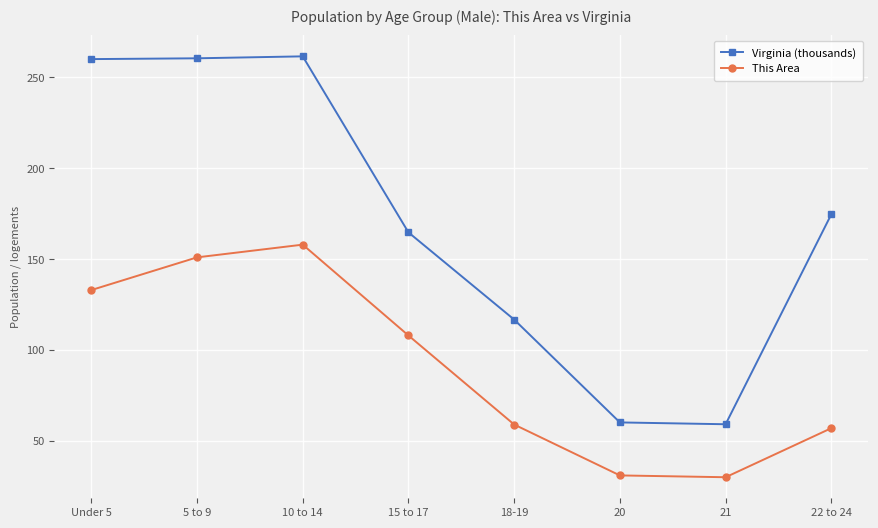

At how many categories does at least one series exceed 47?

8